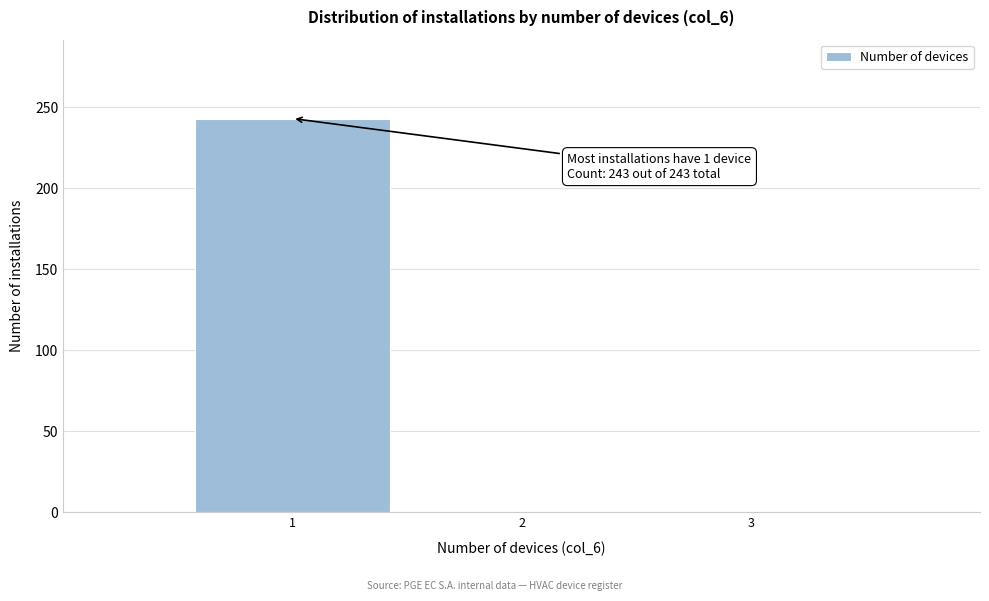

Which range on the x-axis has the tallest bar?

0.5 to 1.5